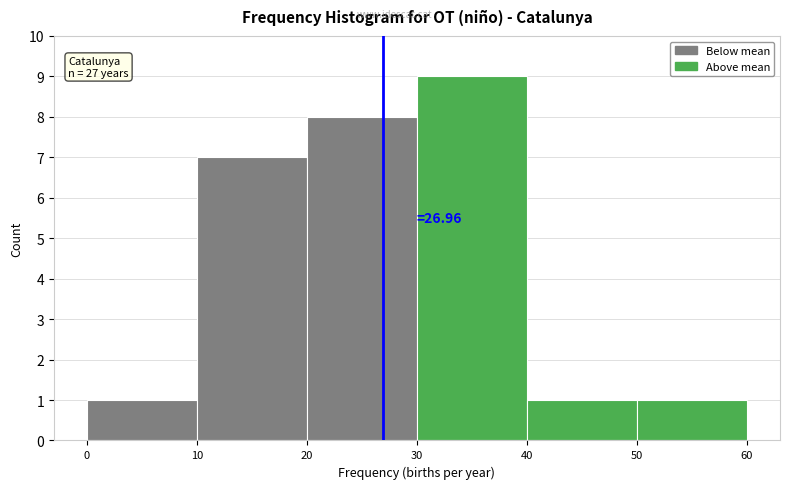

Over which range of the x-axis is the bar tallest?

30 to 40